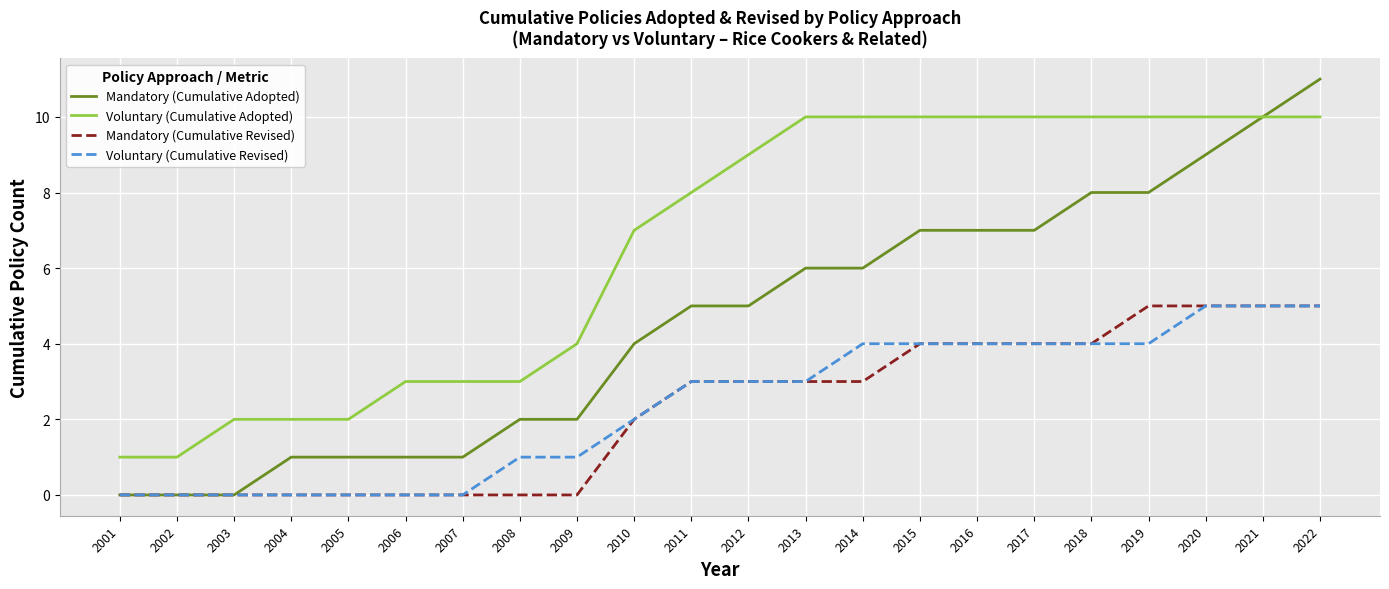

Reading left to right, what are all the values shown in this chart?

Mandatory (Cumulative Adopted): 2001=0	2002=0	2003=0	2004=1	2005=1	2006=1	2007=1	2008=2	2009=2	2010=4	2011=5	2012=5	2013=6	2014=6	2015=7	2016=7	2017=7	2018=8	2019=8	2020=9	2021=10	2022=11
Voluntary (Cumulative Adopted): 2001=1	2002=1	2003=2	2004=2	2005=2	2006=3	2007=3	2008=3	2009=4	2010=7	2011=8	2012=9	2013=10	2014=10	2015=10	2016=10	2017=10	2018=10	2019=10	2020=10	2021=10	2022=10
Mandatory (Cumulative Revised): 2001=0	2002=0	2003=0	2004=0	2005=0	2006=0	2007=0	2008=0	2009=0	2010=2	2011=3	2012=3	2013=3	2014=3	2015=4	2016=4	2017=4	2018=4	2019=5	2020=5	2021=5	2022=5
Voluntary (Cumulative Revised): 2001=0	2002=0	2003=0	2004=0	2005=0	2006=0	2007=0	2008=1	2009=1	2010=2	2011=3	2012=3	2013=3	2014=4	2015=4	2016=4	2017=4	2018=4	2019=4	2020=5	2021=5	2022=5